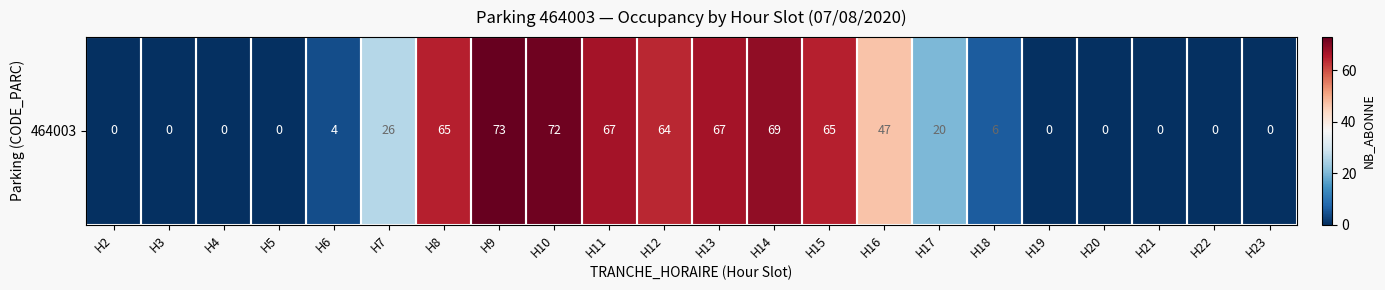

Reading right to left, list all the values displayed in this chart.

0	0	0	0	0	6	20	47	65	69	67	64	67	72	73	65	26	4	0	0	0	0